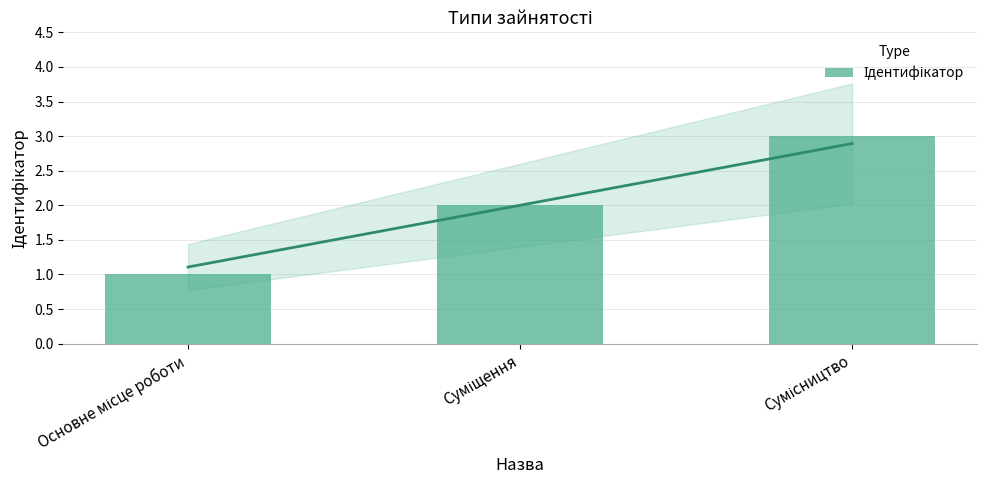

How many values are between 1 and 3?

3